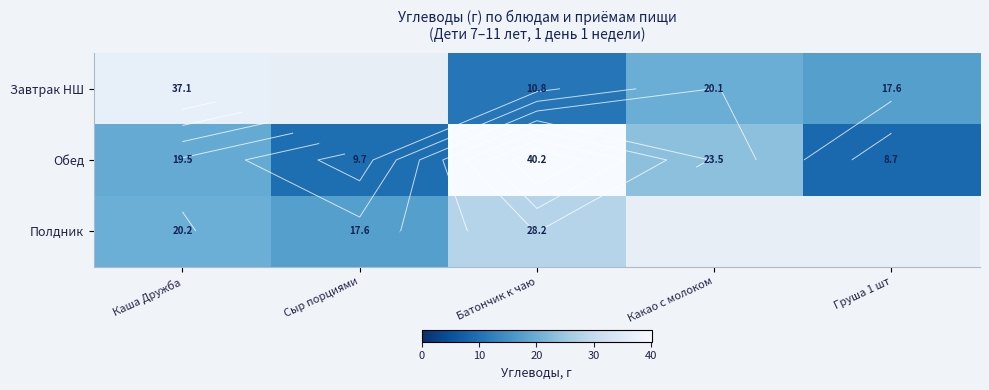

At Груша 1 шт, list the series in order from largest to smallest.

Завтрак НШ, Обед, Полдник